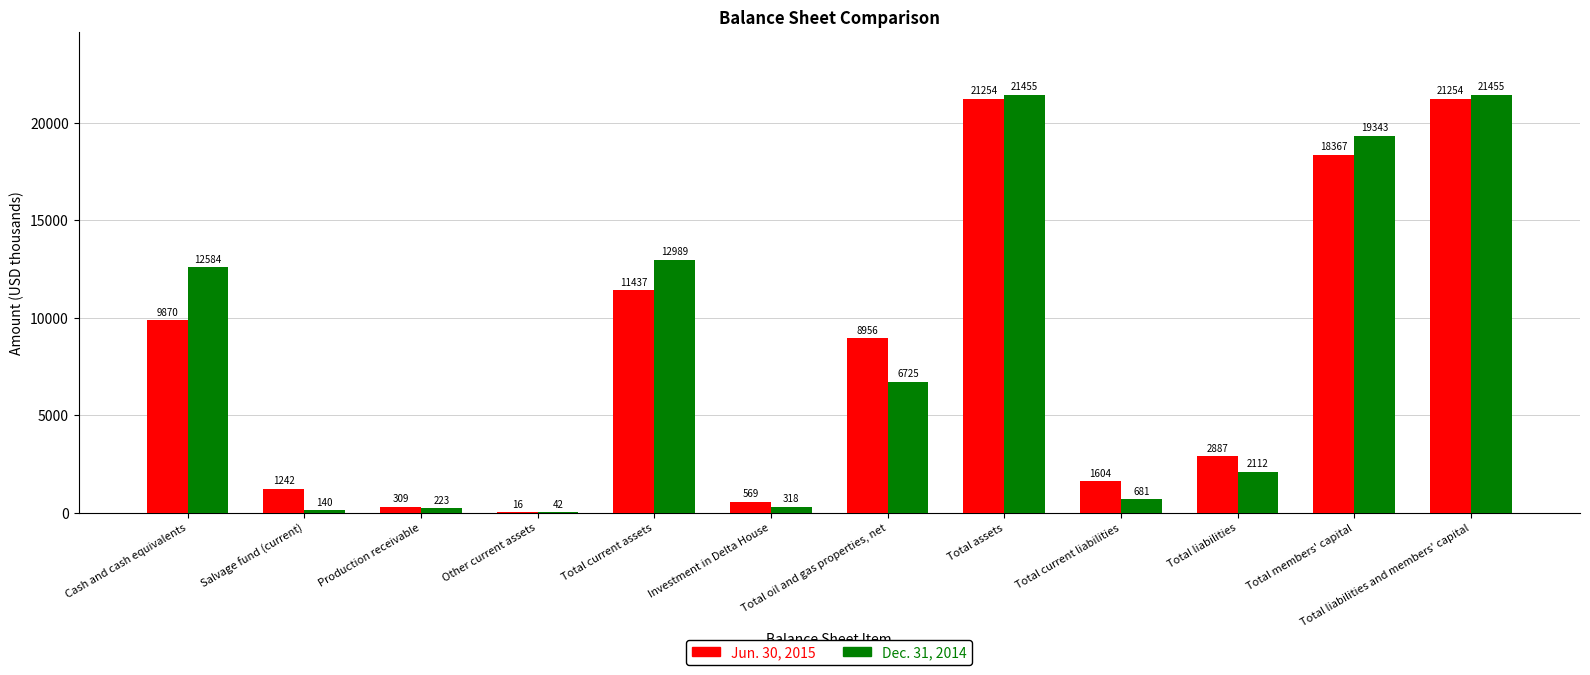

Between Other current assets and Total current assets, which series saw the biggest shift?

Dec. 31, 2014